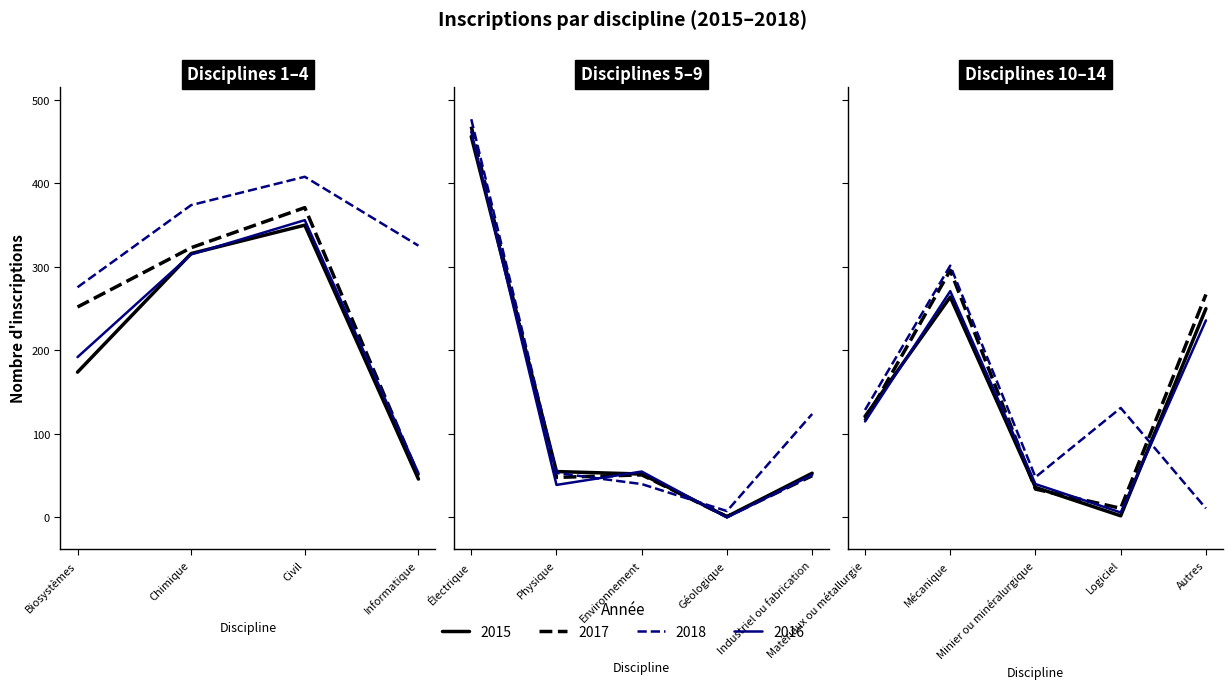

At which label is 2017 closest to 234?

Biosystèmes